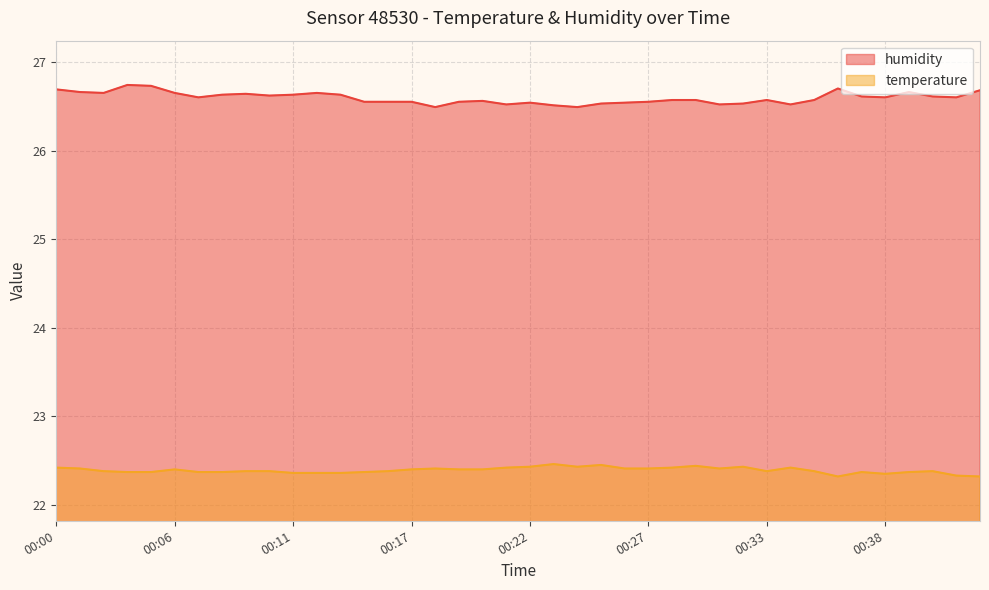

Rank the categories by temperature value from lowest to highest.

00:36, 00:43, 00:42, 00:38, 00:11, 00:12, 00:13, 00:04, 00:05, 00:07, 00:08, 00:14, 00:37, 00:39, 00:03, 00:09, 00:10, 00:16, 00:33, 00:35, 00:41, 00:06, 00:17, 00:19, 00:20, 00:01, 00:18, 00:26, 00:27, 00:31, 00:00, 00:21, 00:29, 00:34, 00:22, 00:24, 00:32, 00:30, 00:25, 00:23